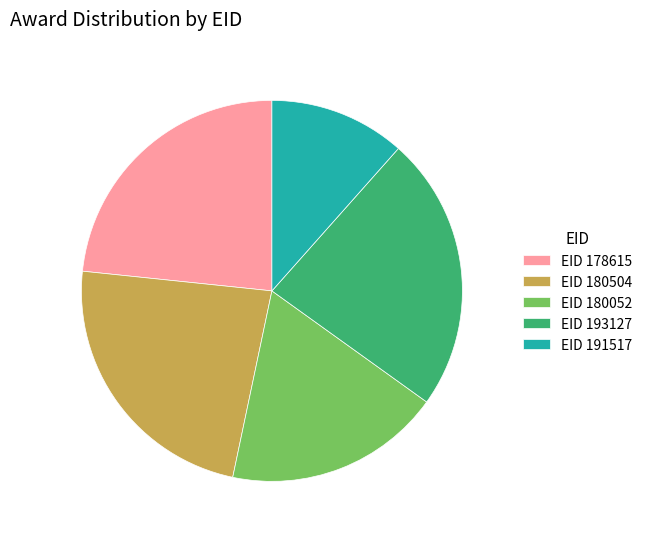

What is the smallest slice in the pie chart?

EID 191517